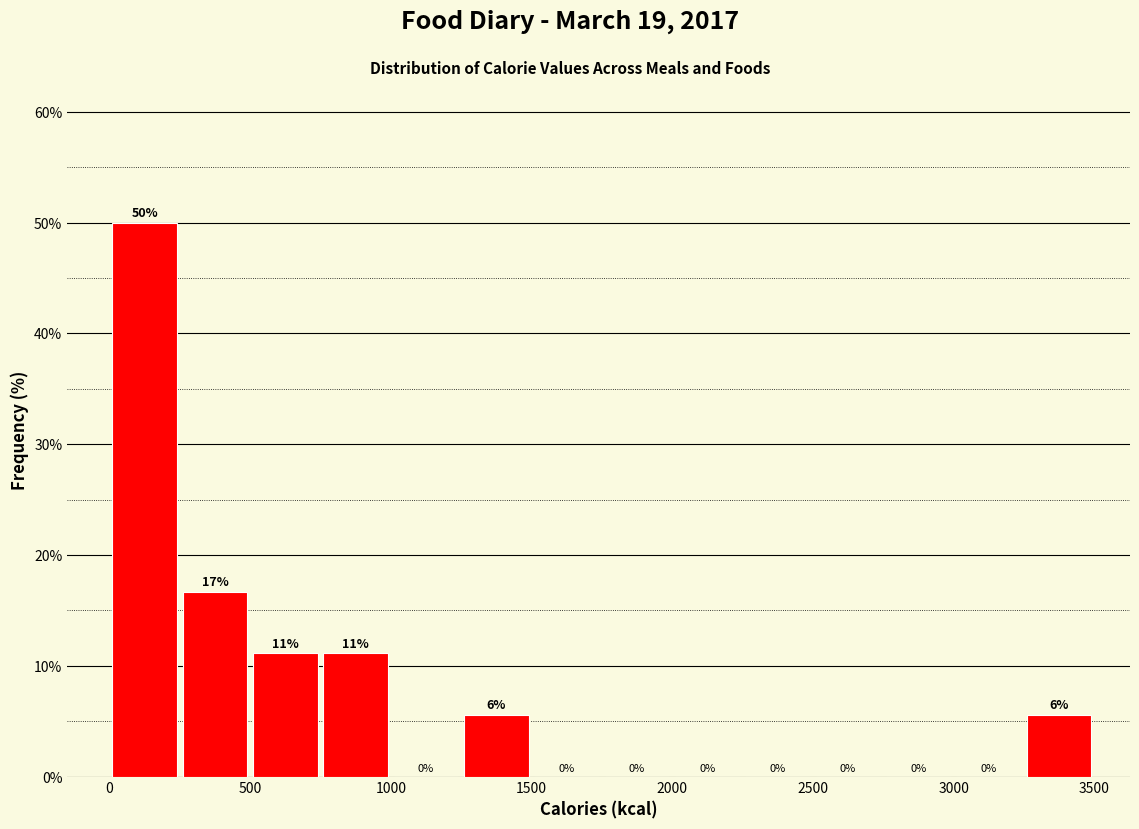

Over which range of the x-axis is the bar tallest?

0 to 250